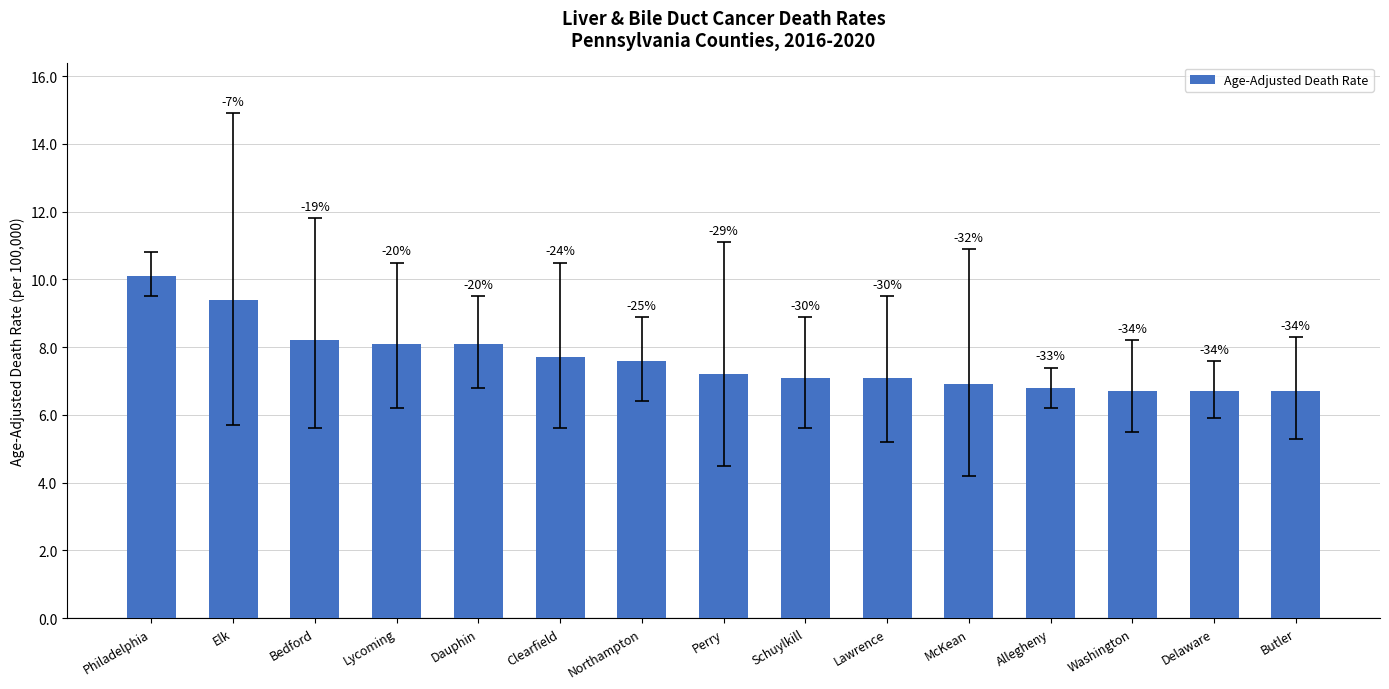

How many bars are there in total?

15